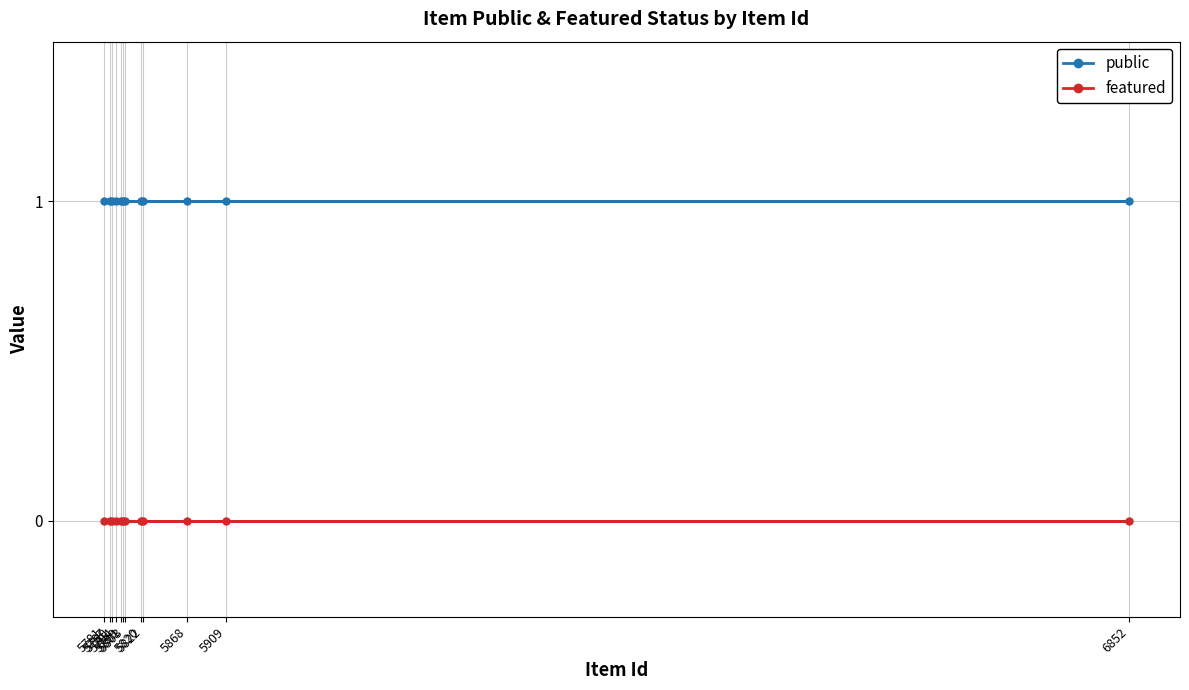

Is this an area chart (filled region under the line)?

No